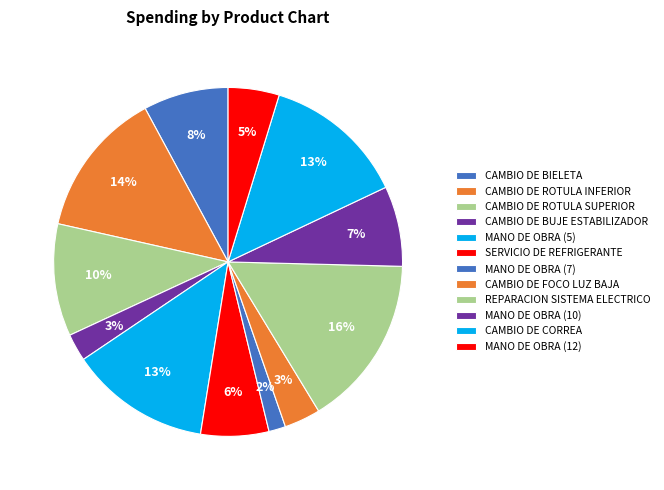

What is the largest slice in the pie chart?

REPARACION SISTEMA ELECTRICO